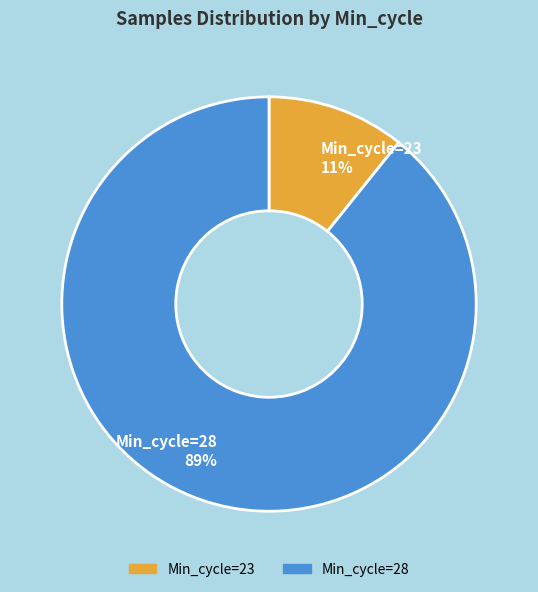

Rank the categories by value from lowest to highest.

Min_cycle=23, Min_cycle=28